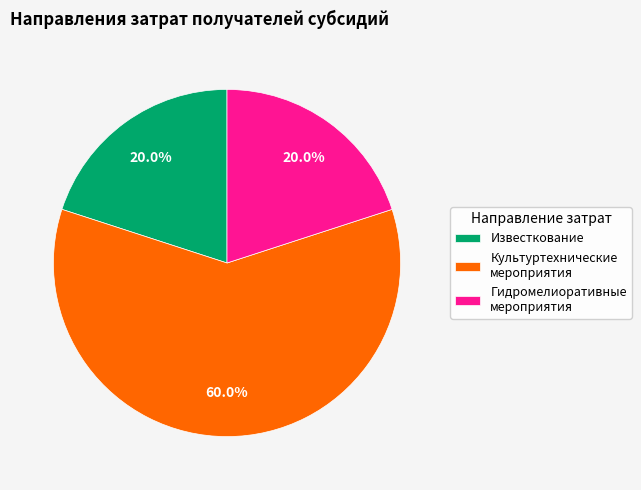

Does any single category account for the majority?

Yes